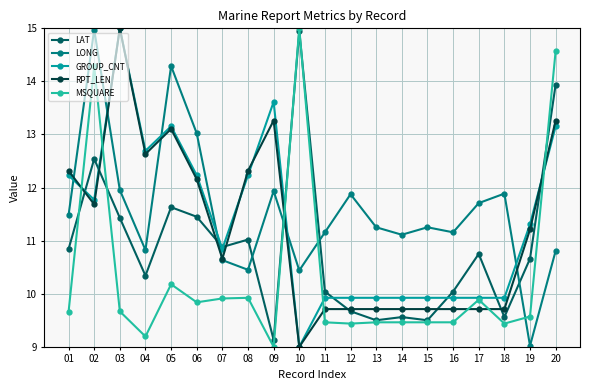

The value of LONG at 16 is 11.2. True or false?

True